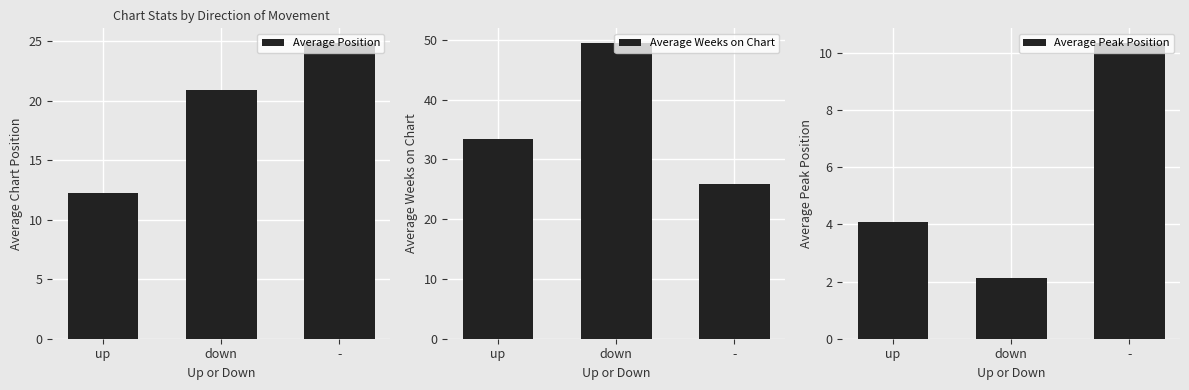

What is the label of the 3rd bar from the left?

-